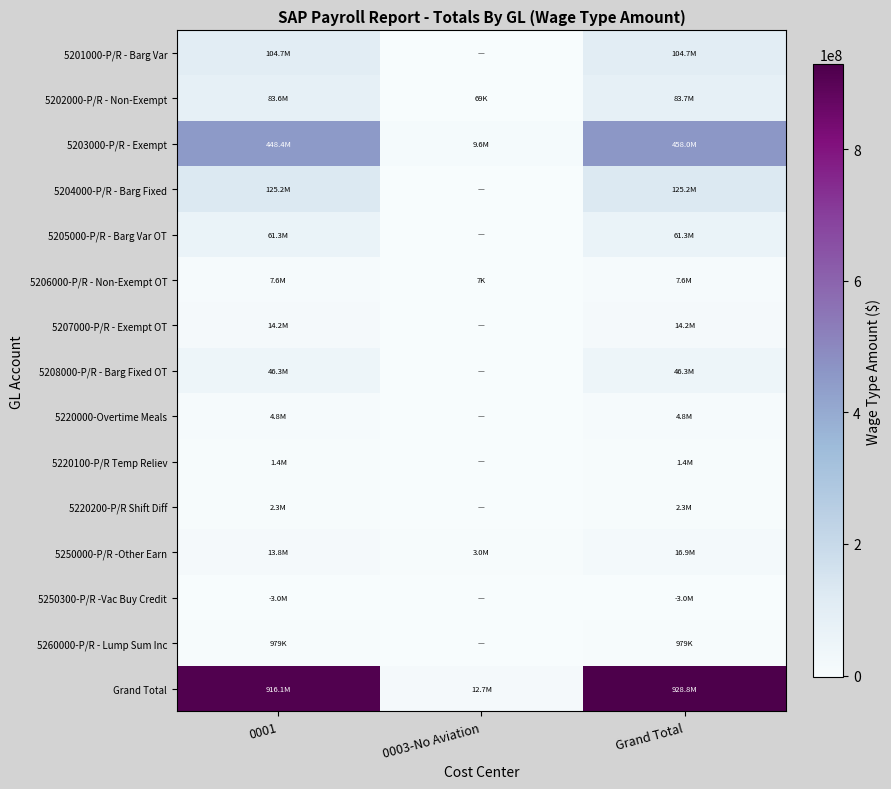

How many data points does each series have?

3